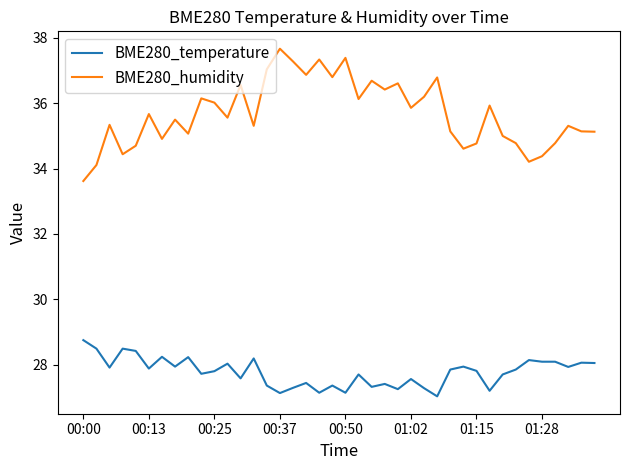

True or false: BME280_humidity and BME280_temperature cross at least once.

False